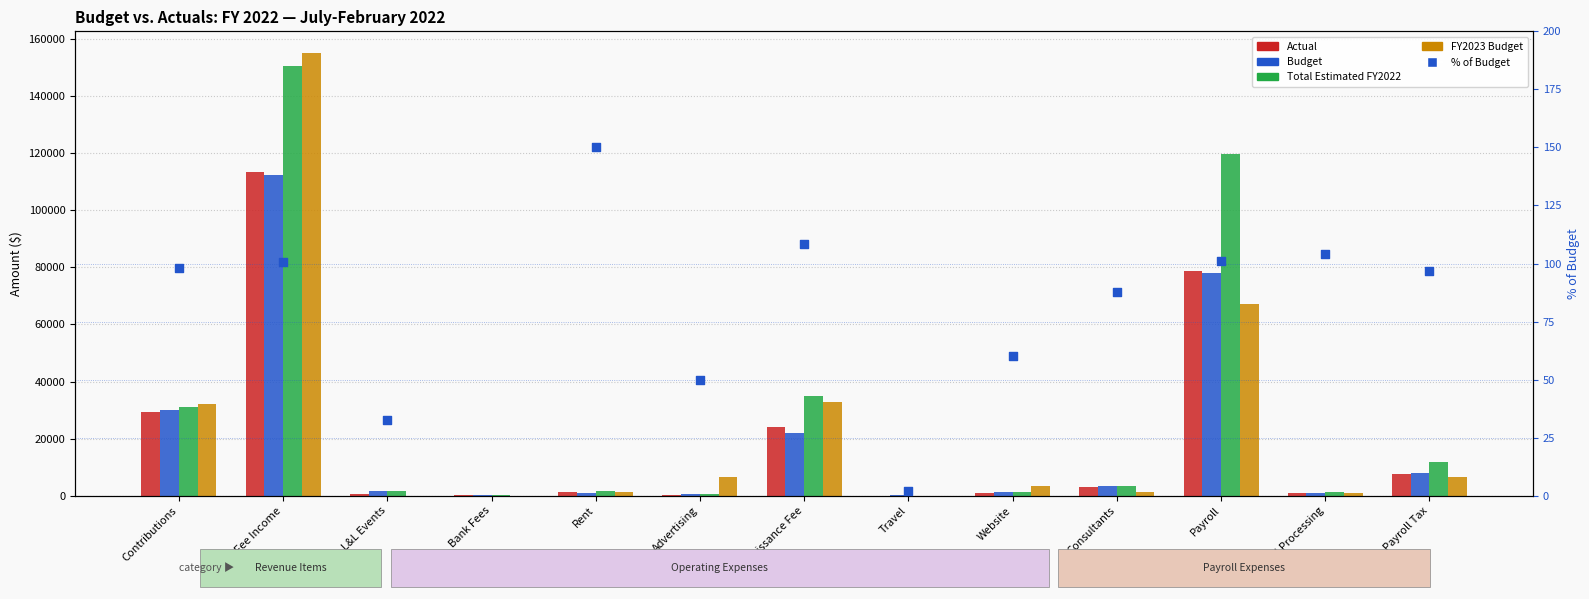

What are all the series names shown in the legend?

Actual, Budget, Total Estimated FY2022, FY2023 Budget, % of Budget